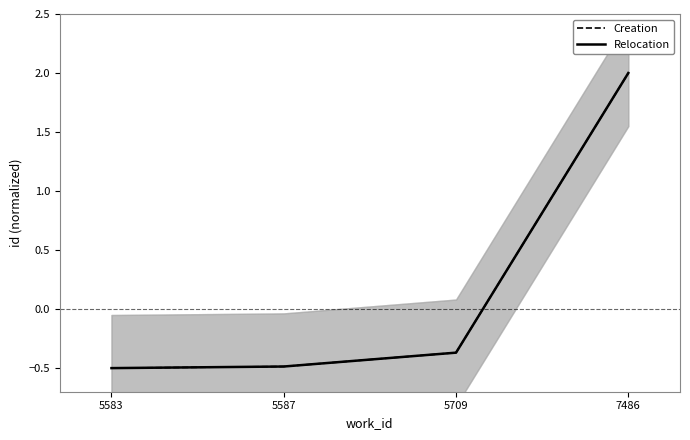

Which label corresponds to the largest value in the chart?

7486